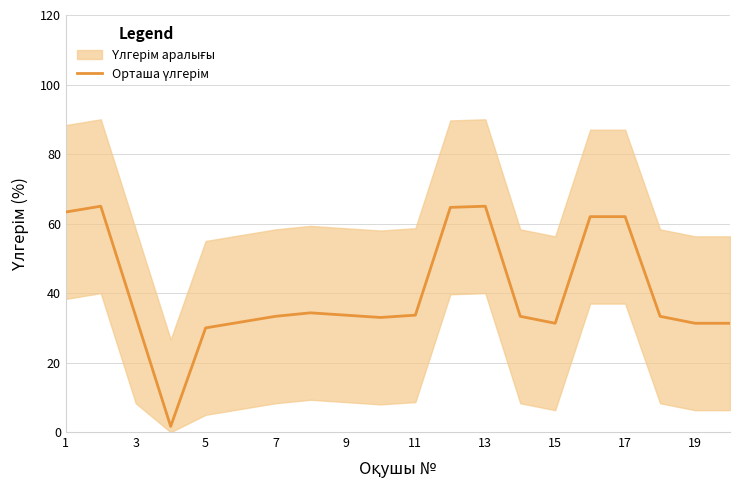

Is this an area chart (filled region under the line)?

No